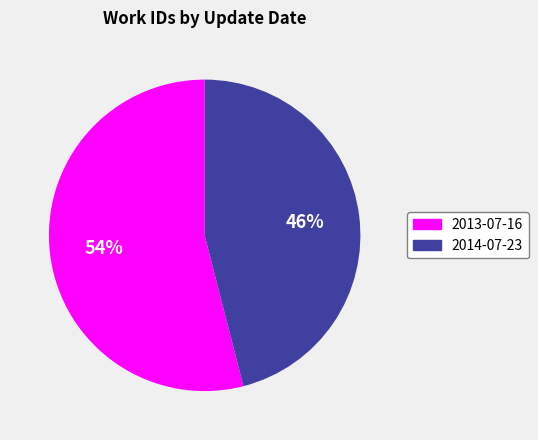

Rank the categories by value from highest to lowest.

2013-07-16, 2014-07-23